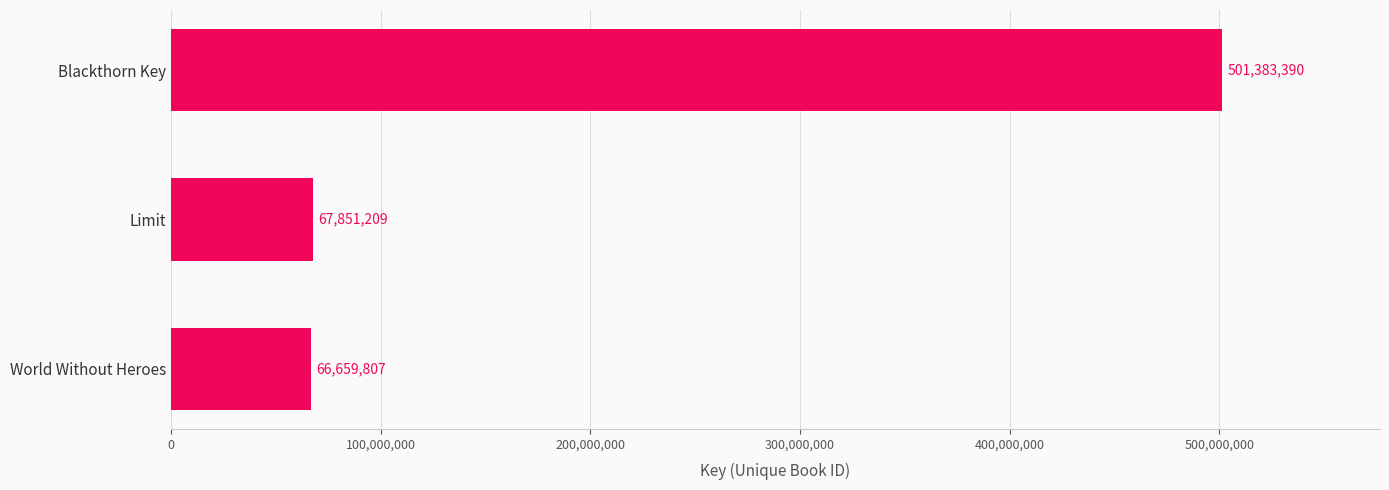

Between Blackthorn Key and World Without Heroes, which is larger?

Blackthorn Key